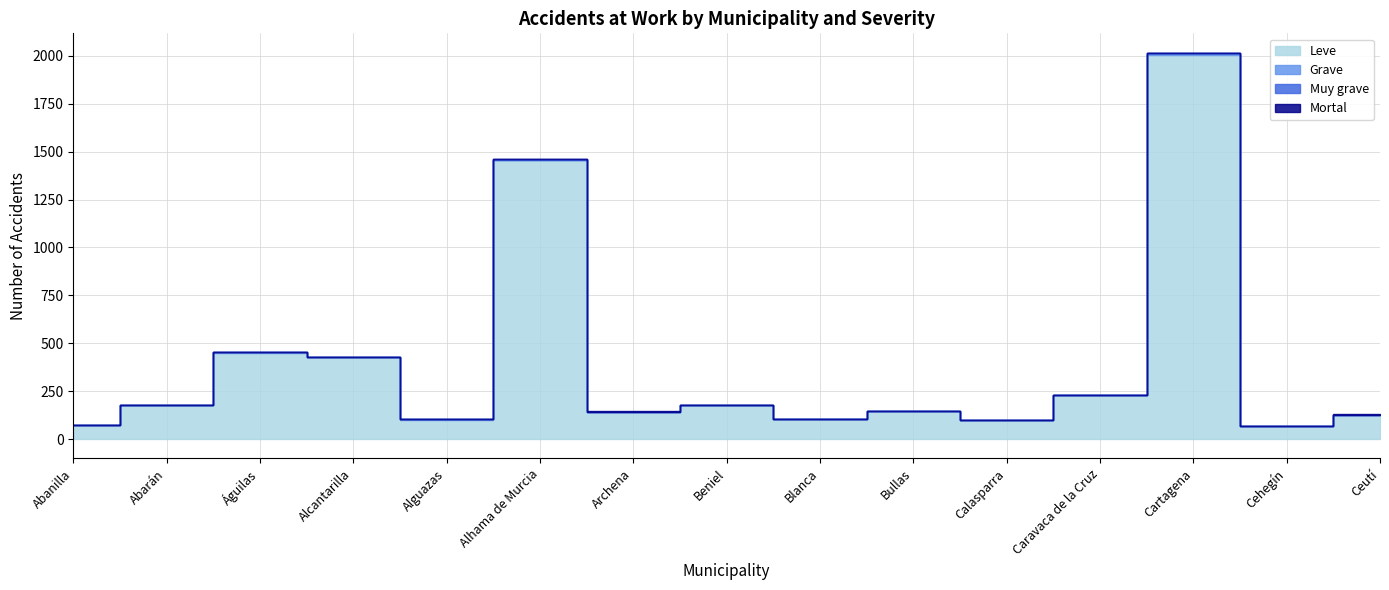

How many intersections are there between Mortal and Grave?

1